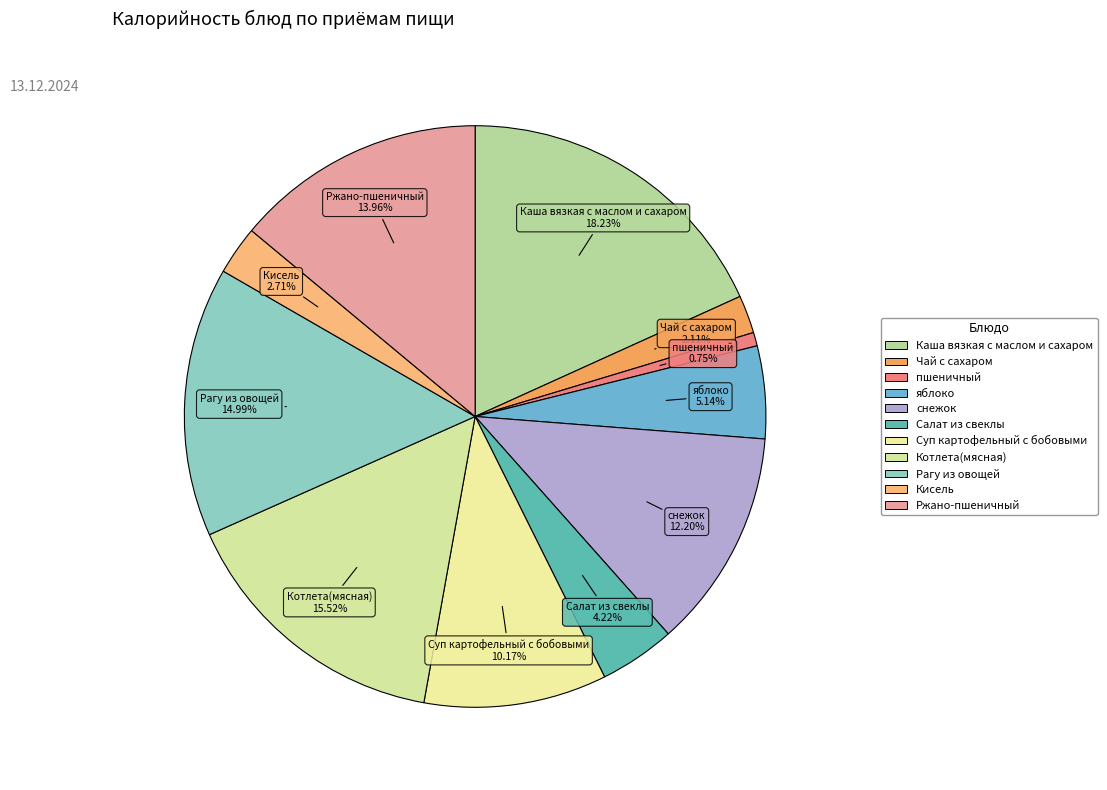

How much of the chart is everything except Салат из свеклы?

95.8%